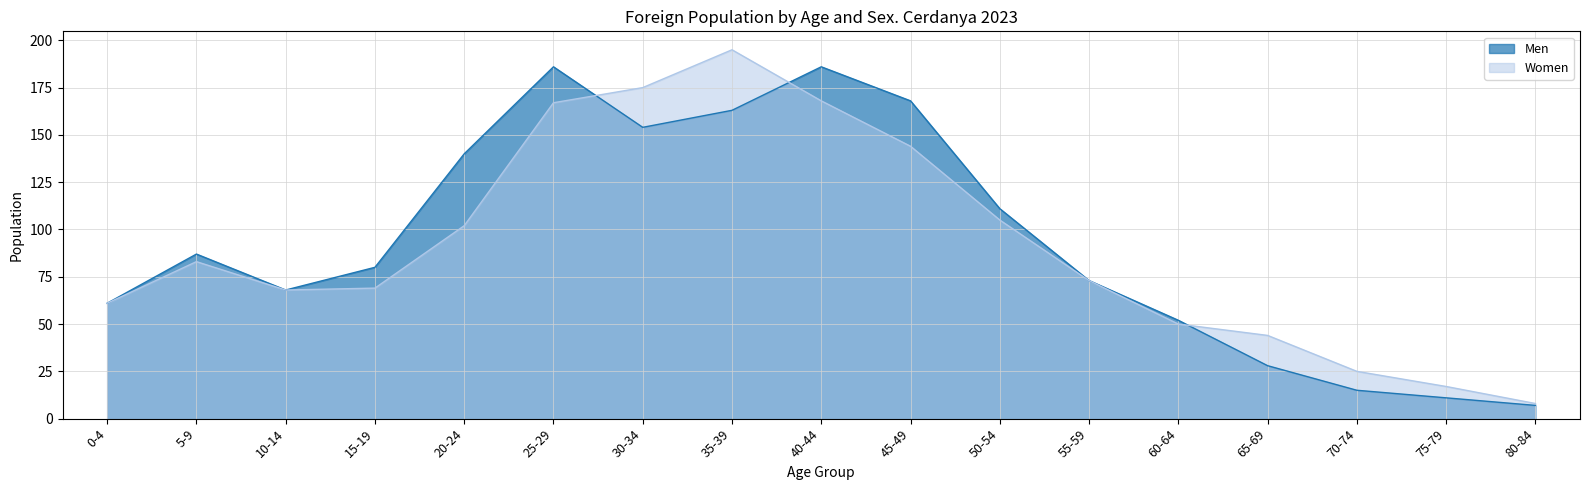

The Women series shows 252 at 40-44. True or false?

False